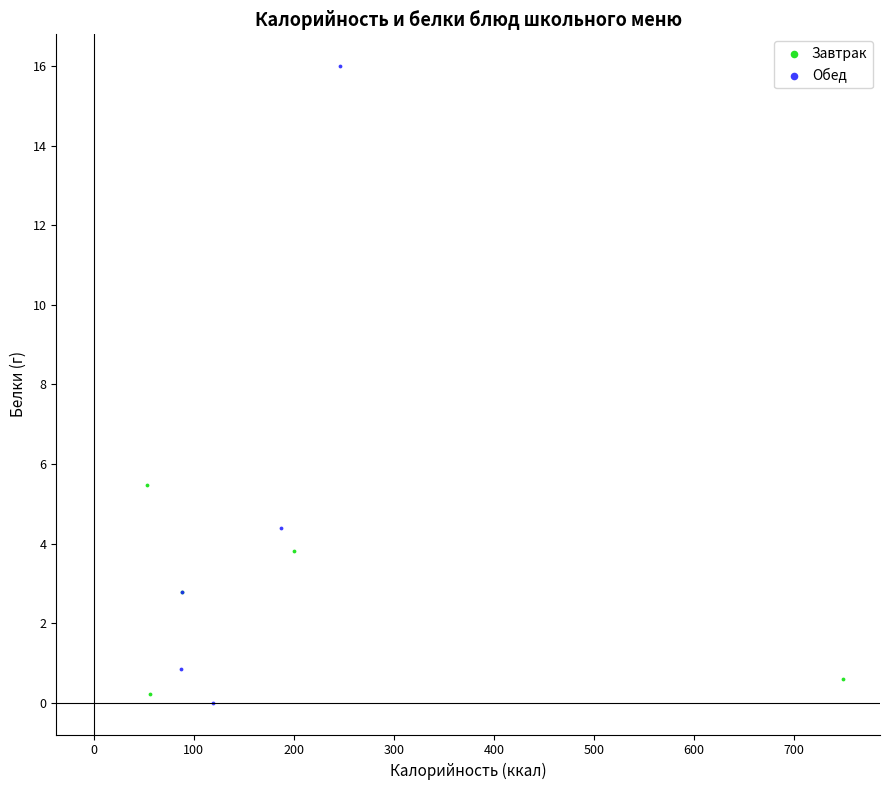

Which series has the widest spread of Y values?

Обед